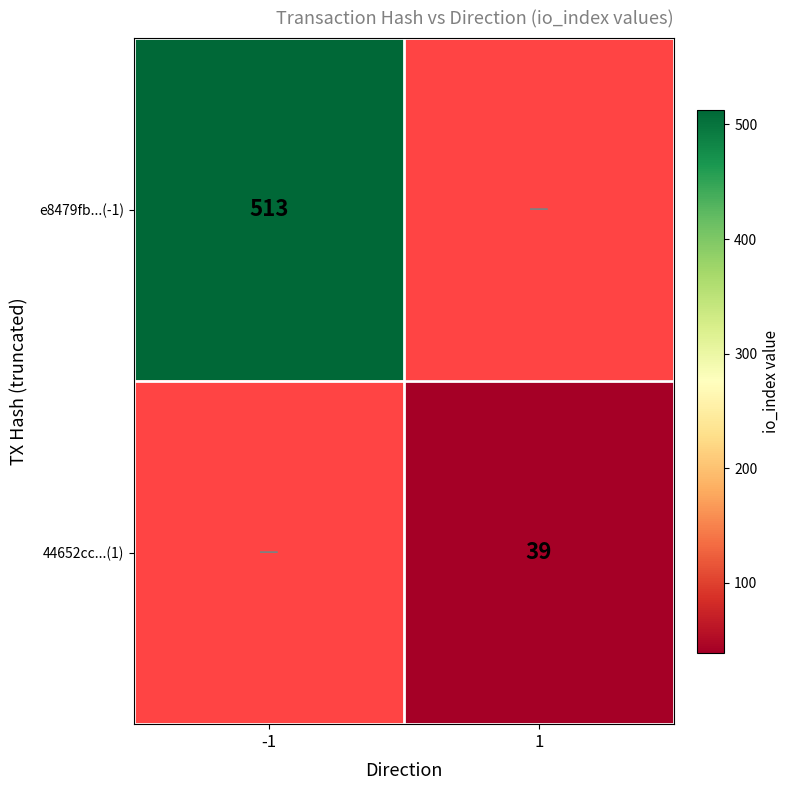

True or false: 44652cc...(1) has a value of 39 at 1.

True